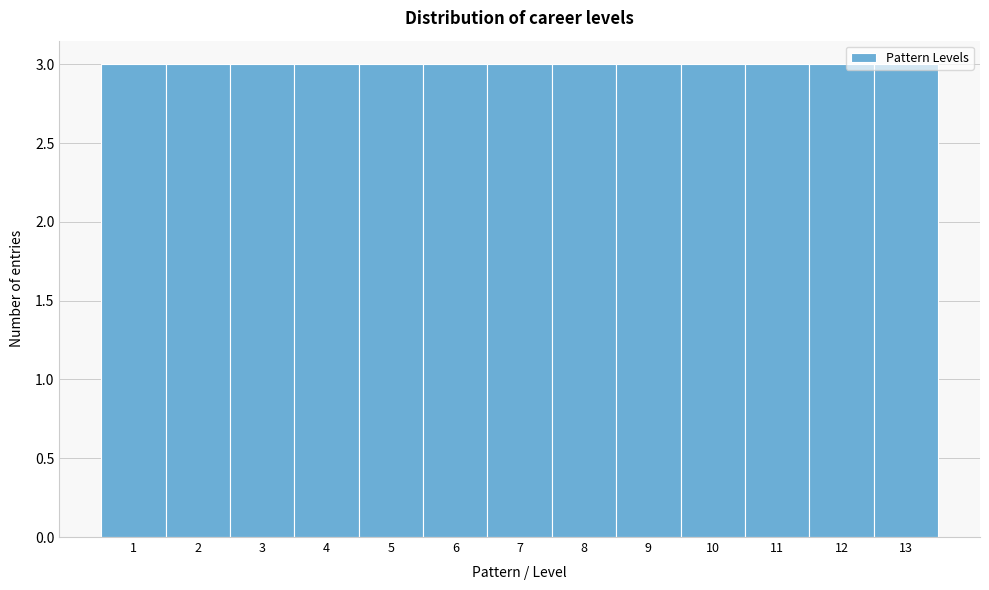

Reading left to right, list every bar in this chart as the range it spans on the x-axis followed by its height. The values are not printed on the chart, so give them approximately, as read against the axis.

0.5 to 1.5: 3
1.5 to 2.5: 3
2.5 to 3.5: 3
3.5 to 4.5: 3
4.5 to 5.5: 3
5.5 to 6.5: 3
6.5 to 7.5: 3
7.5 to 8.5: 3
8.5 to 9.5: 3
9.5 to 10.5: 3
10.5 to 11.5: 3
11.5 to 12.5: 3
12.5 to 13.5: 3